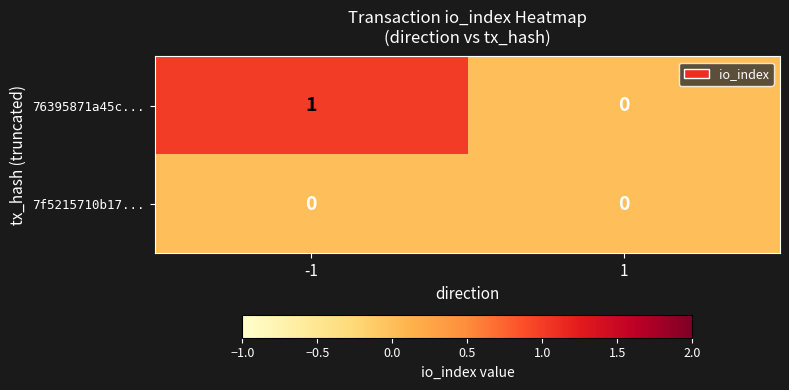

Is it true that 7f5215710b17... equals 0 at 1?

True